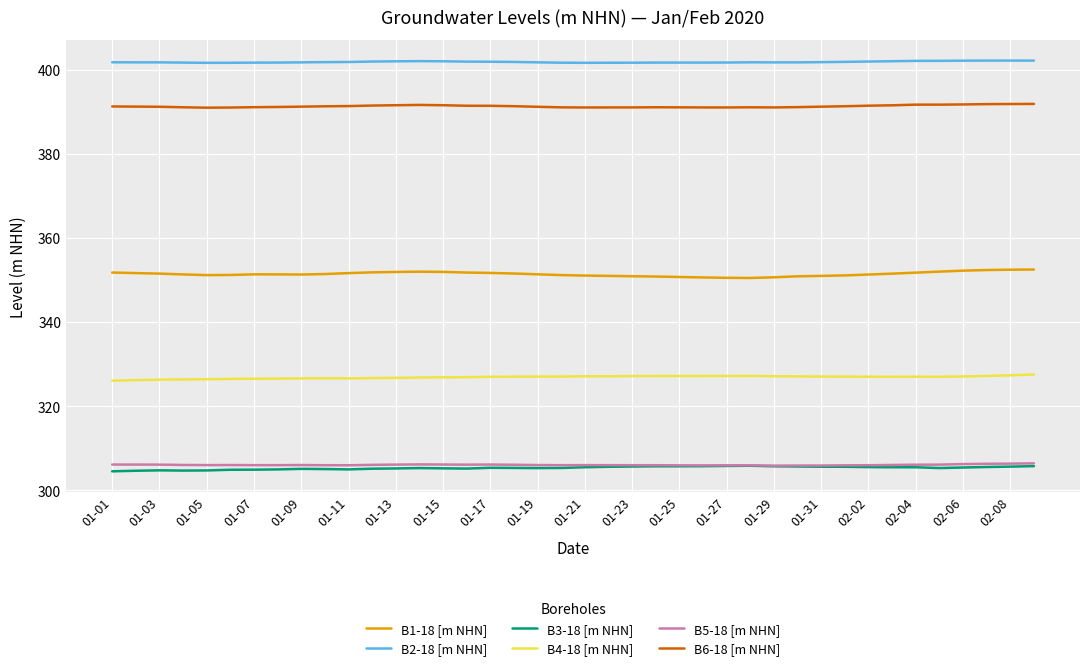

True or false: B6-18 [m NHN] and B5-18 [m NHN] intersect in this chart.

False